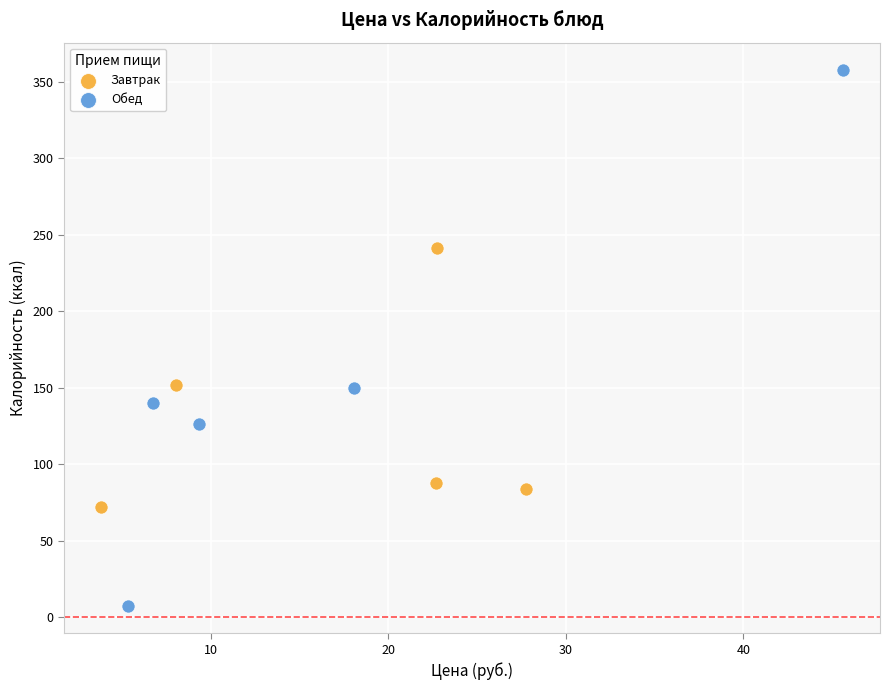

Which series reaches the minimum Y coordinate?

Обед